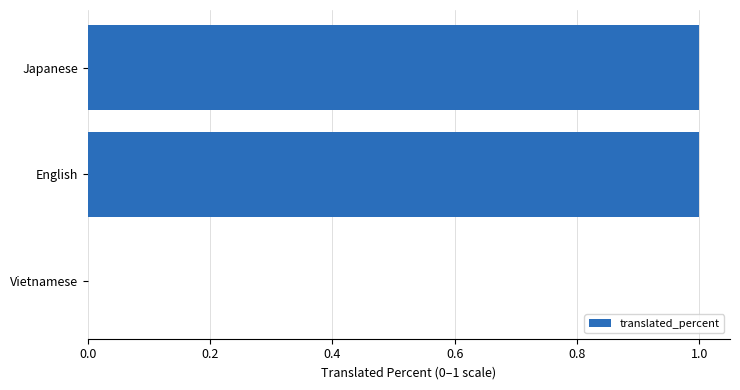

How many series are shown in this chart?

1